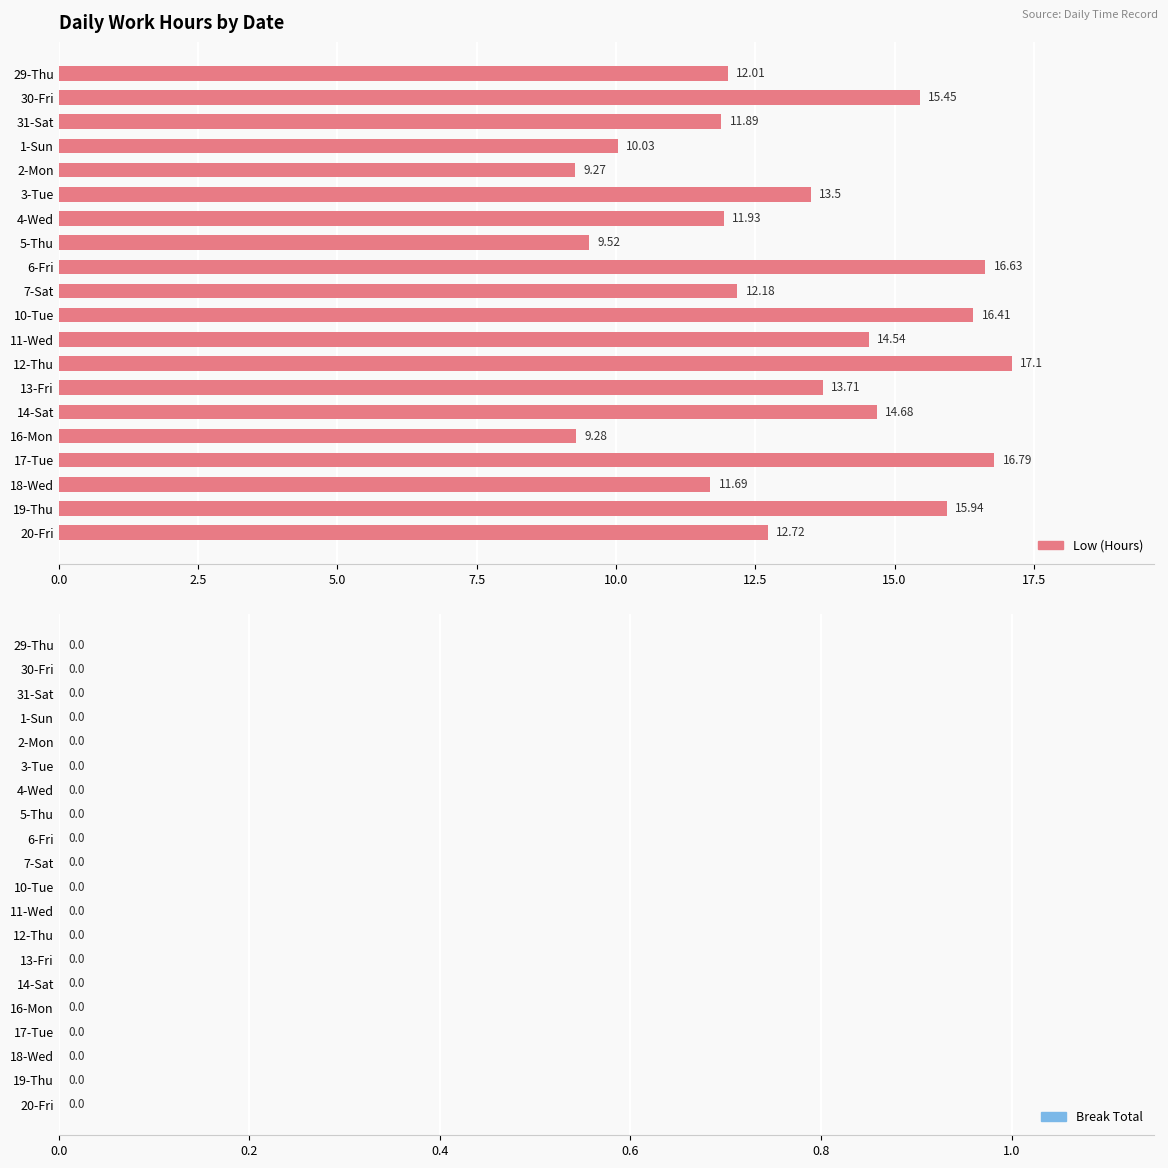

List the labels in order of value, largest first.

12-Thu, 17-Tue, 6-Fri, 10-Tue, 19-Thu, 30-Fri, 14-Sat, 11-Wed, 13-Fri, 3-Tue, 20-Fri, 7-Sat, 29-Thu, 4-Wed, 31-Sat, 18-Wed, 1-Sun, 5-Thu, 16-Mon, 2-Mon